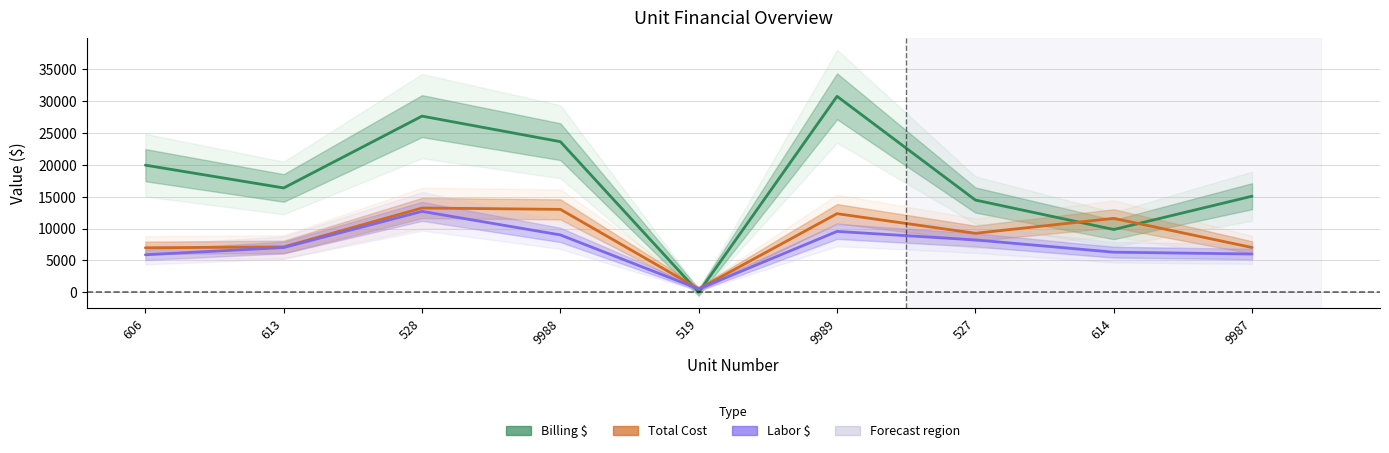

How many categories are shown in the chart?

9